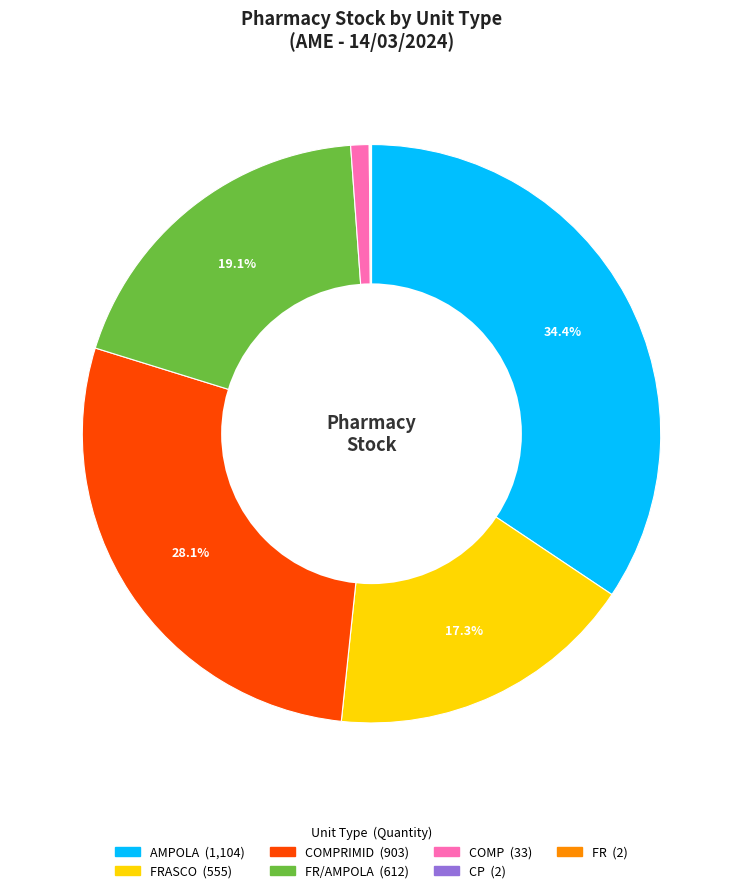

Is there a majority slice in this chart?

No